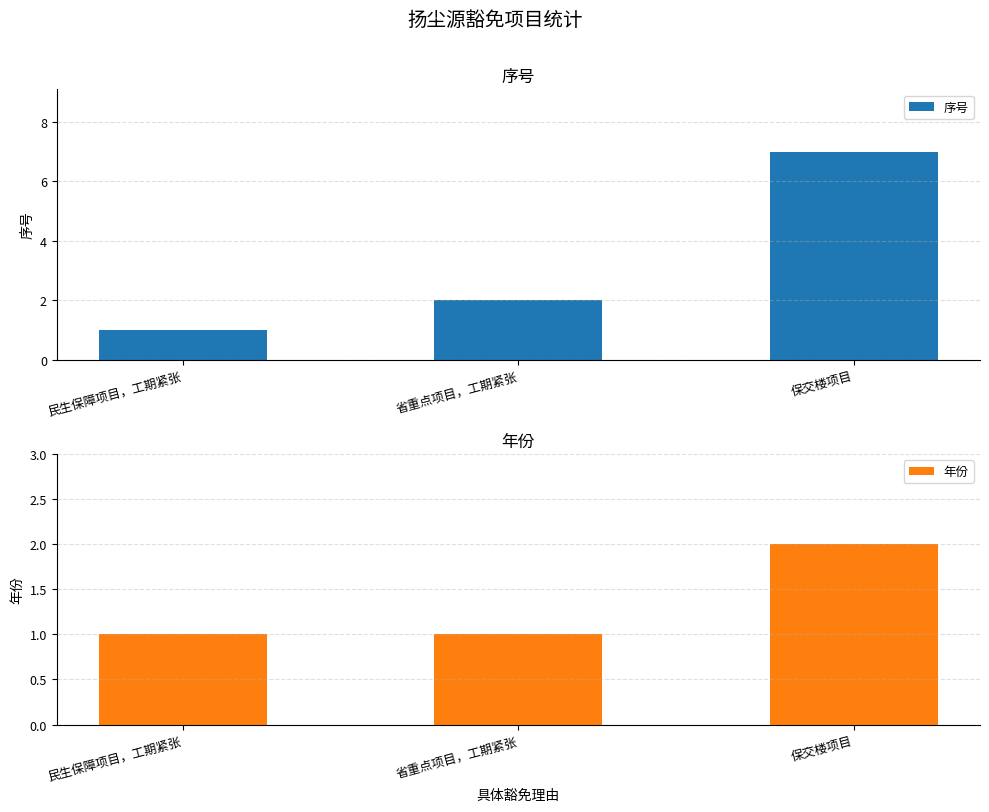

The value of 年份 at 民生保障项目，工期紧张 is 1. True or false?

True